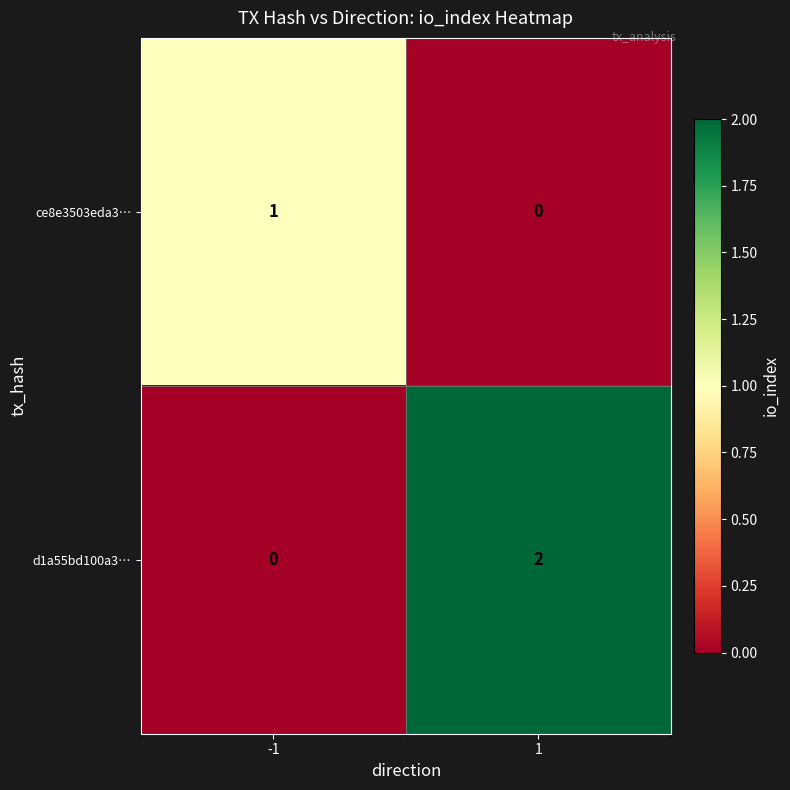

Rank the series by their maximum value, from highest to lowest.

d1a55bd100a3…, ce8e3503eda3…